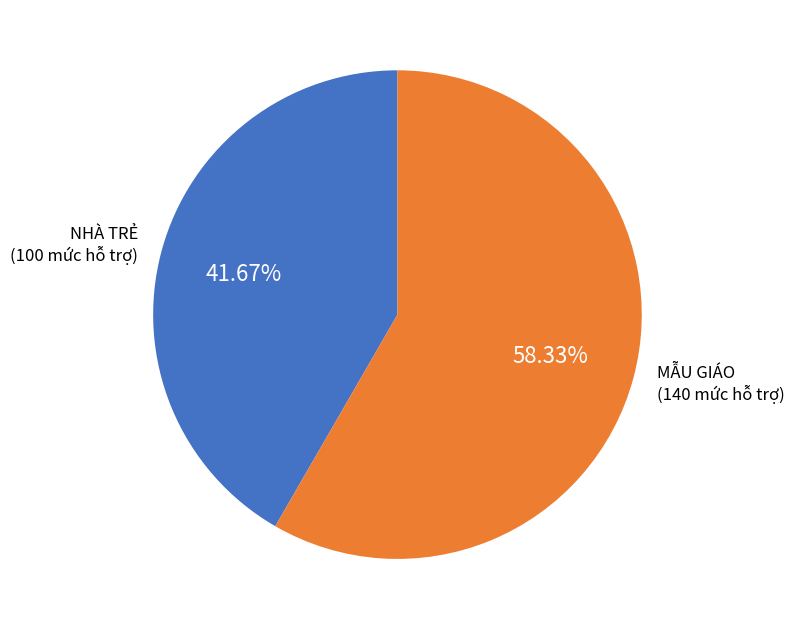

To the nearest percent, what is the difference between the largest and smallest slice percentages?

17%